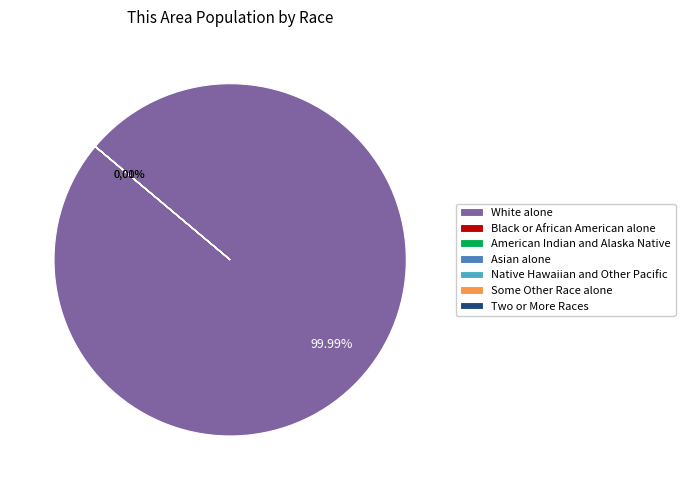

Which slice is the largest?

White alone